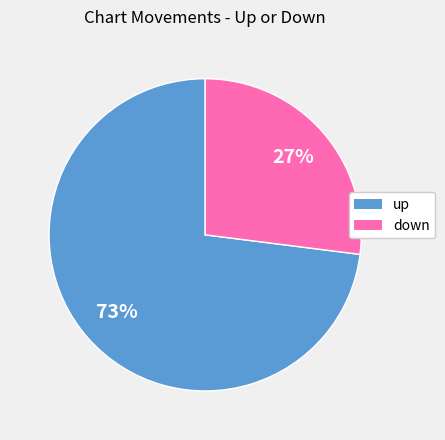

The down slice represents 27% of the pie. True or false?

True